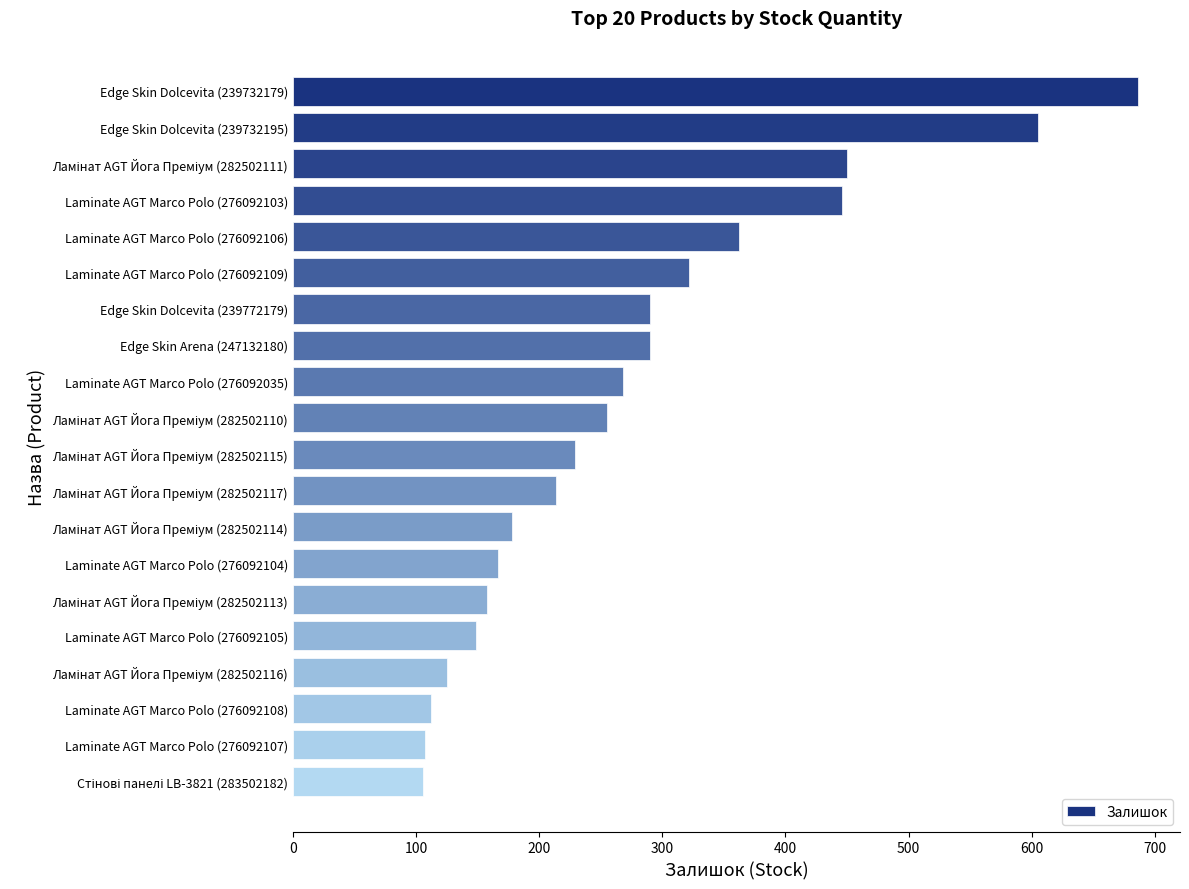

The value at Laminate AGT Marco Polo (276092106) is 594. True or false?

False